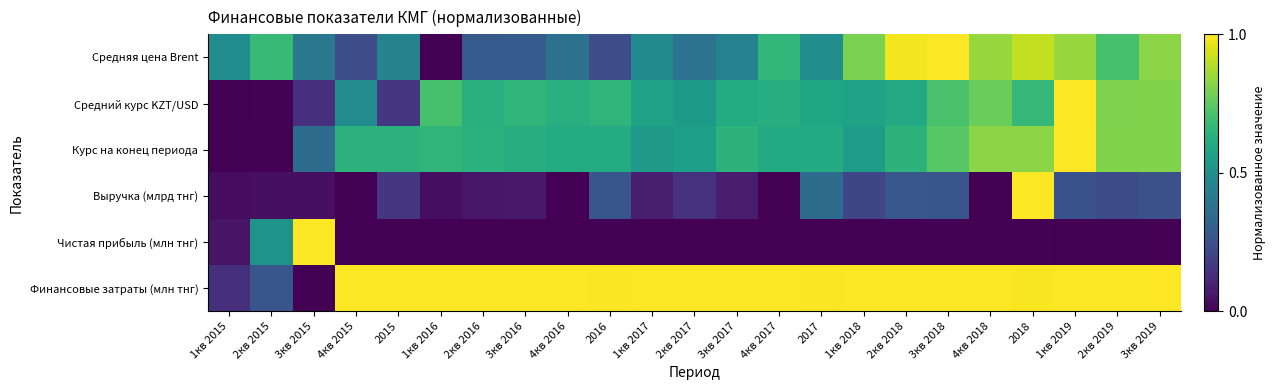

Which series has the largest range (max minus min)?

Средняя цена Brent